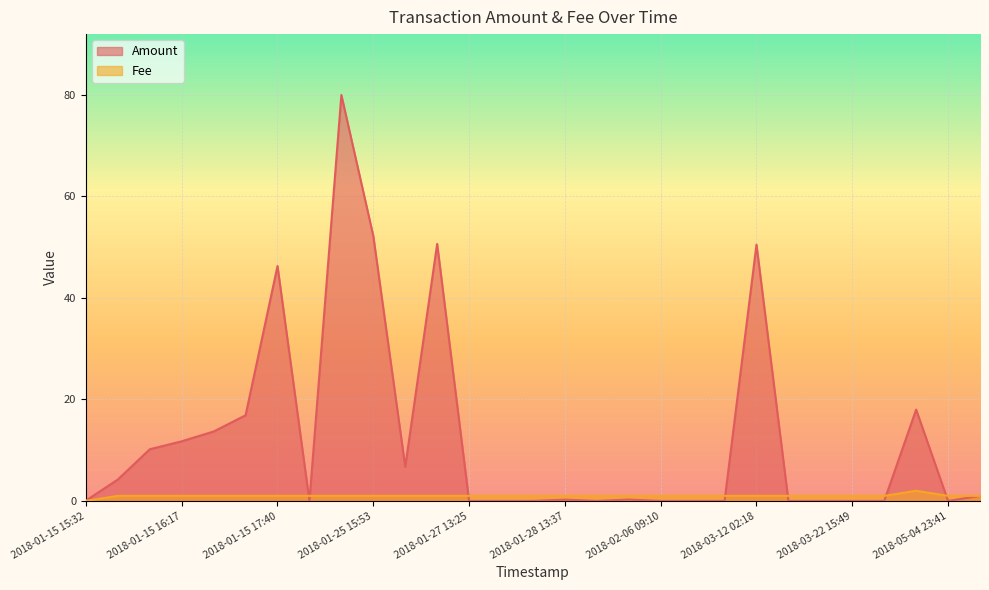

Where do Amount and Fee first cross each other?

2018-01-15 17:40 and 2018-01-25 06:09